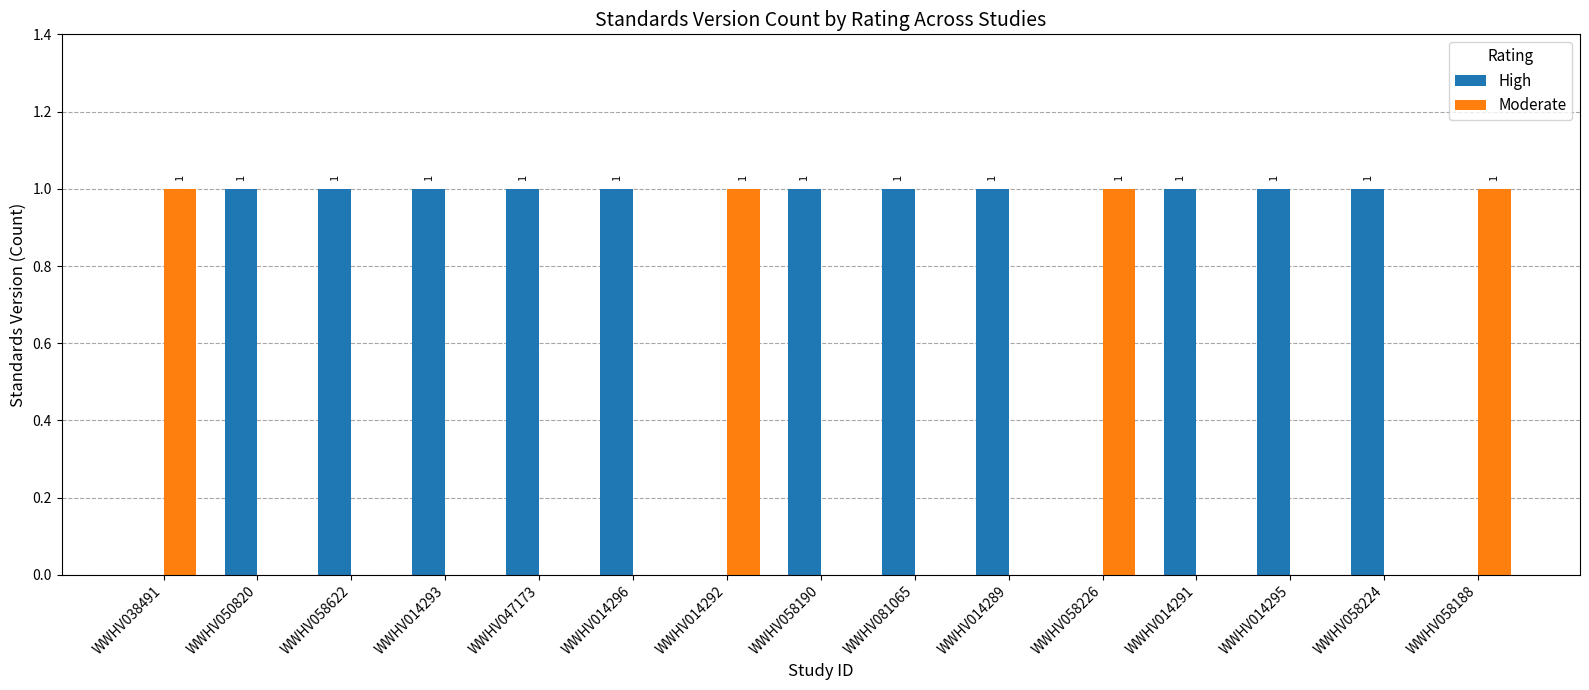

How many Moderate values are between 0 and 1?

15